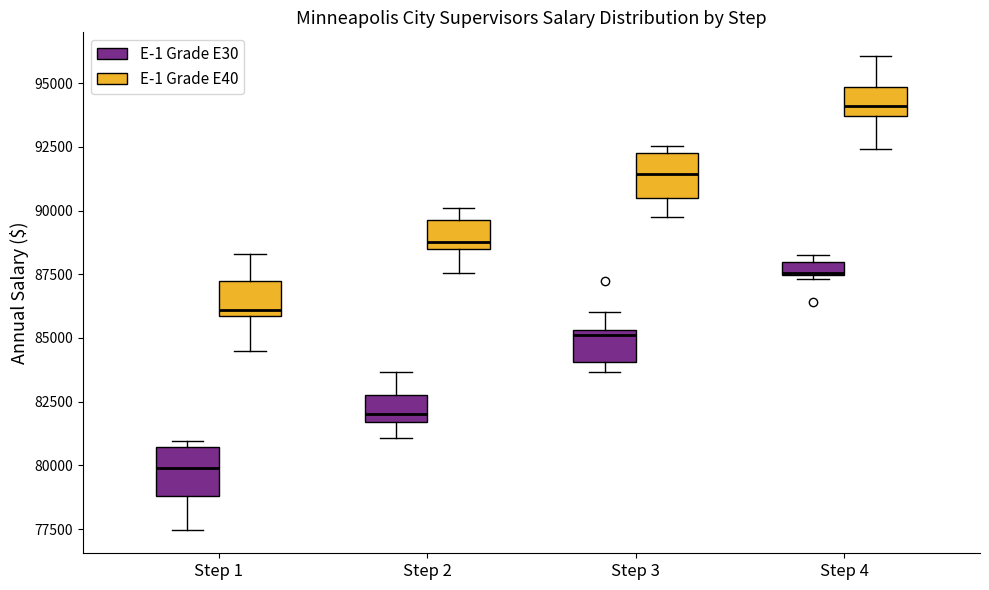

Where does the median line of the box for Step 4 (E-1 Grade E40) sit on the y-axis? The values are not printed on the chart, so give them approximately, as read against the axis.

94000